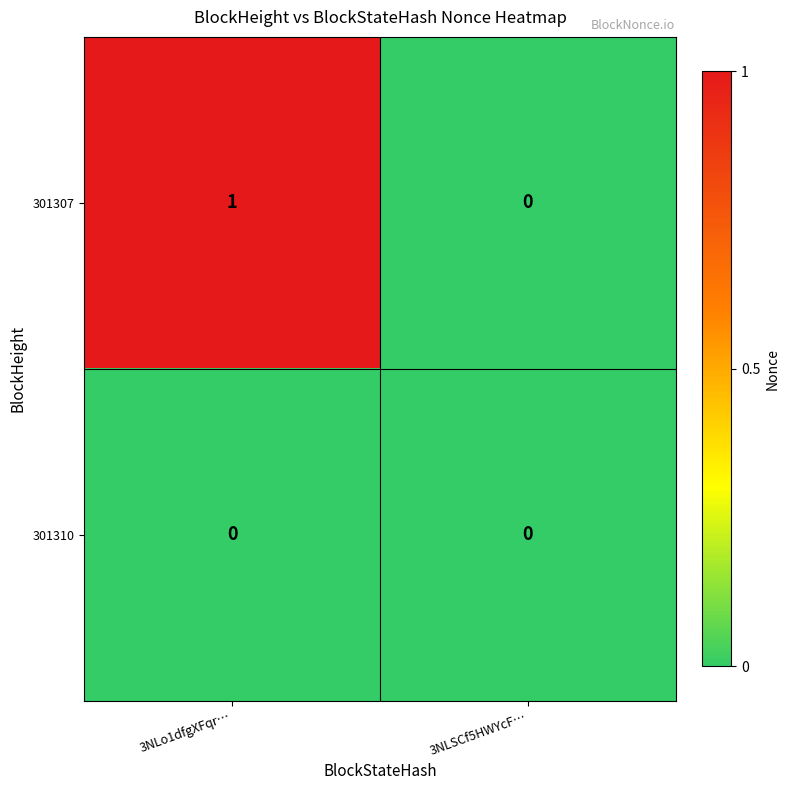

Rank the series by their maximum value, from highest to lowest.

301307, 301310